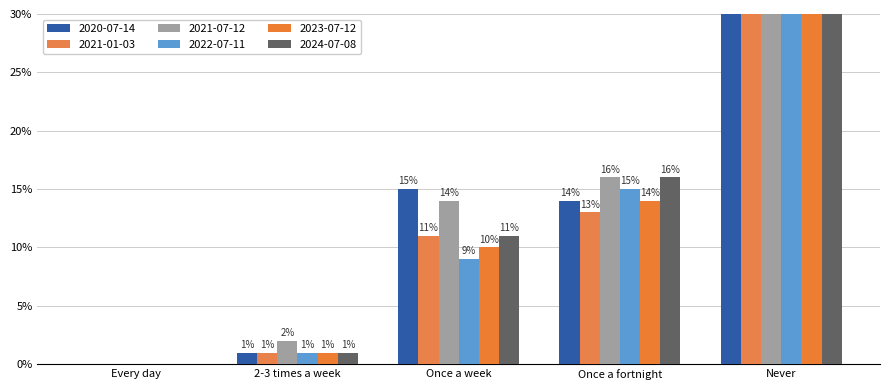

Between 2-3 times a week and Never, which series saw the biggest shift?

2022-07-11